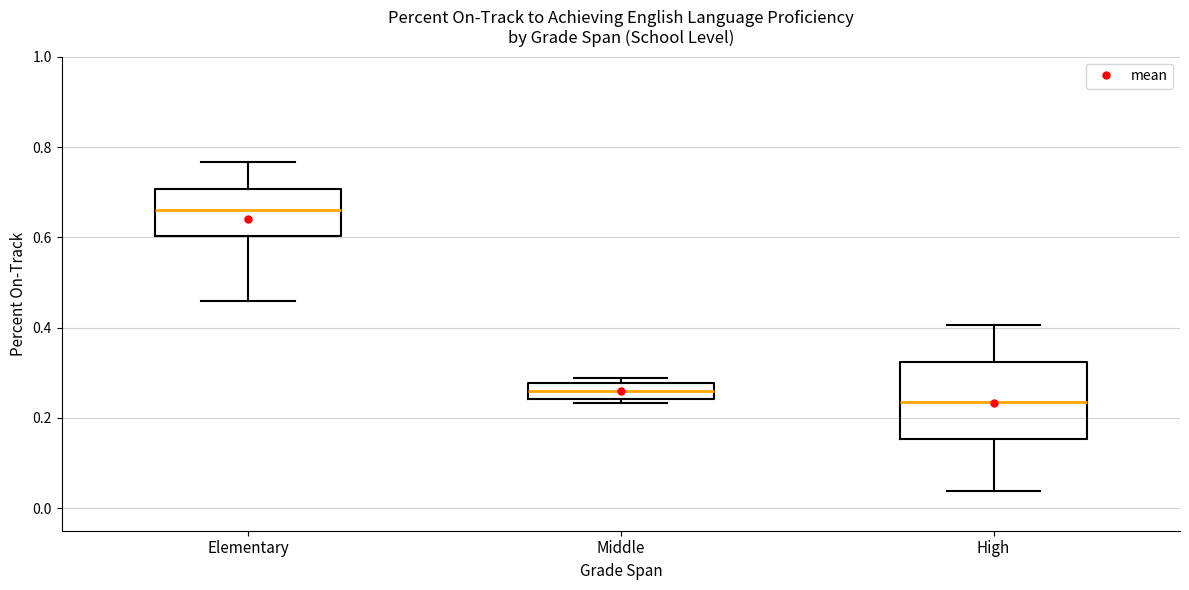

Reading left to right, transcribe this box plot: for each box, give where its median line is, the range the box spans, and where its two whiskers end, as read against the y-axis. The values are not printed on the chart, so give them approximately, as read against the axis.

Elementary: median 0.66, box 0.60 to 0.70, whiskers 0.46 to 0.76
Middle: median 0.26, box 0.24 to 0.28, whiskers 0.24 (just below the box's lower edge) to 0.28 (just above the box's upper edge)
High: median 0.24, box 0.16 to 0.32, whiskers 0.04 to 0.40